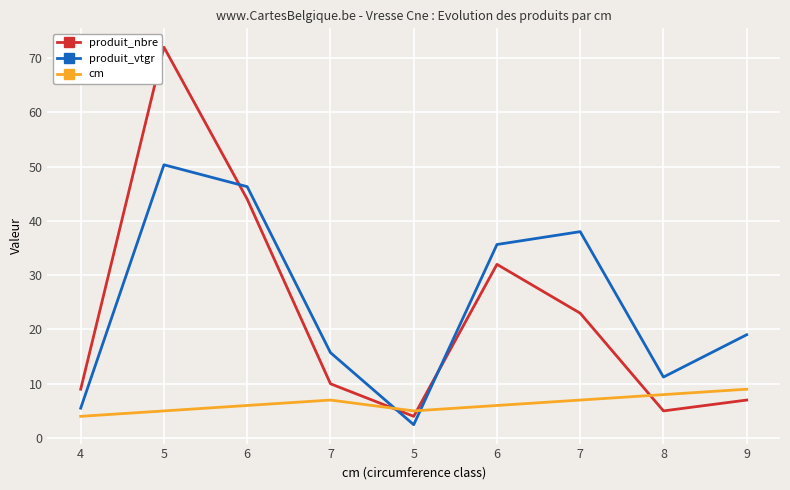

What is the total value across all series at 7?

32.7